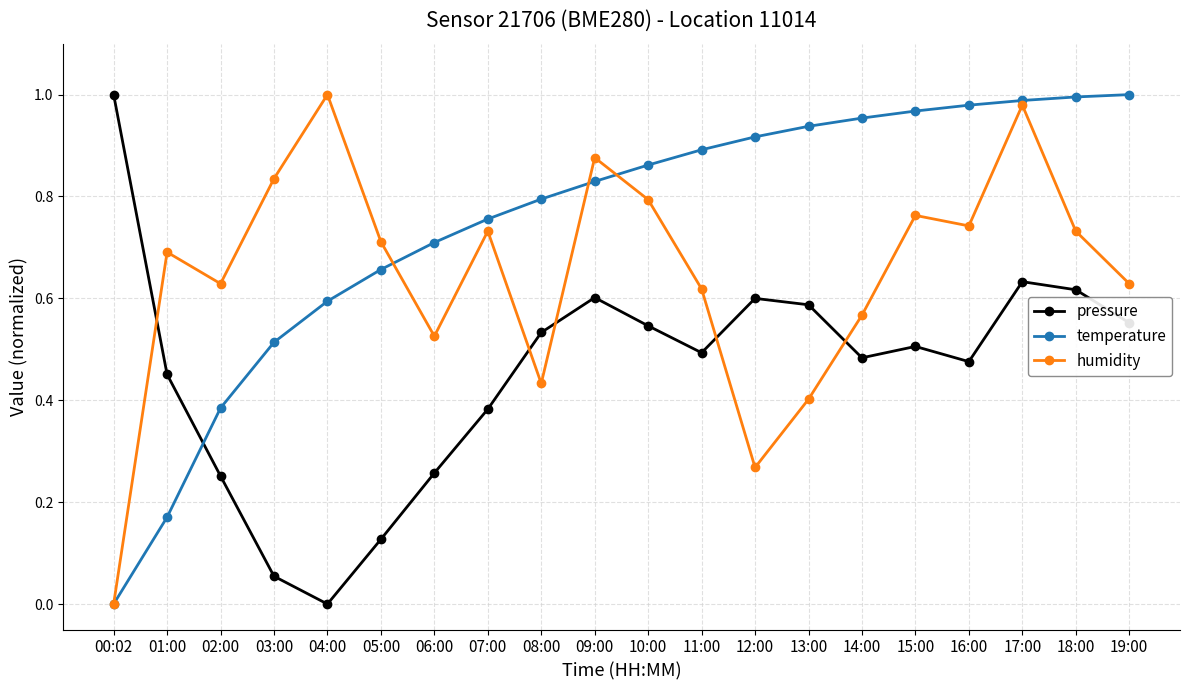

At which category does pressure reach its first local peak?

09:00